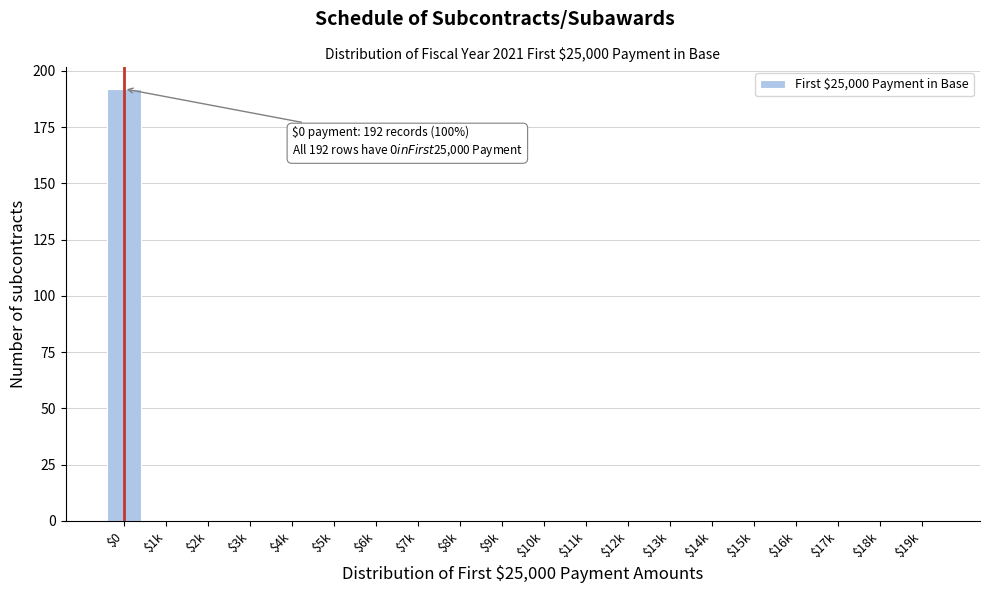

The chart shows a value of -73 at $12k. True or false?

False